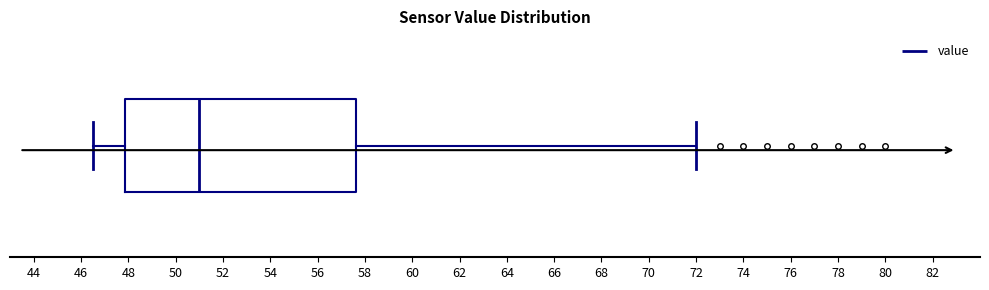

Where is the left edge of the box on the x-axis? The values are not printed on the chart, so give them approximately, as read against the axis.

47.8